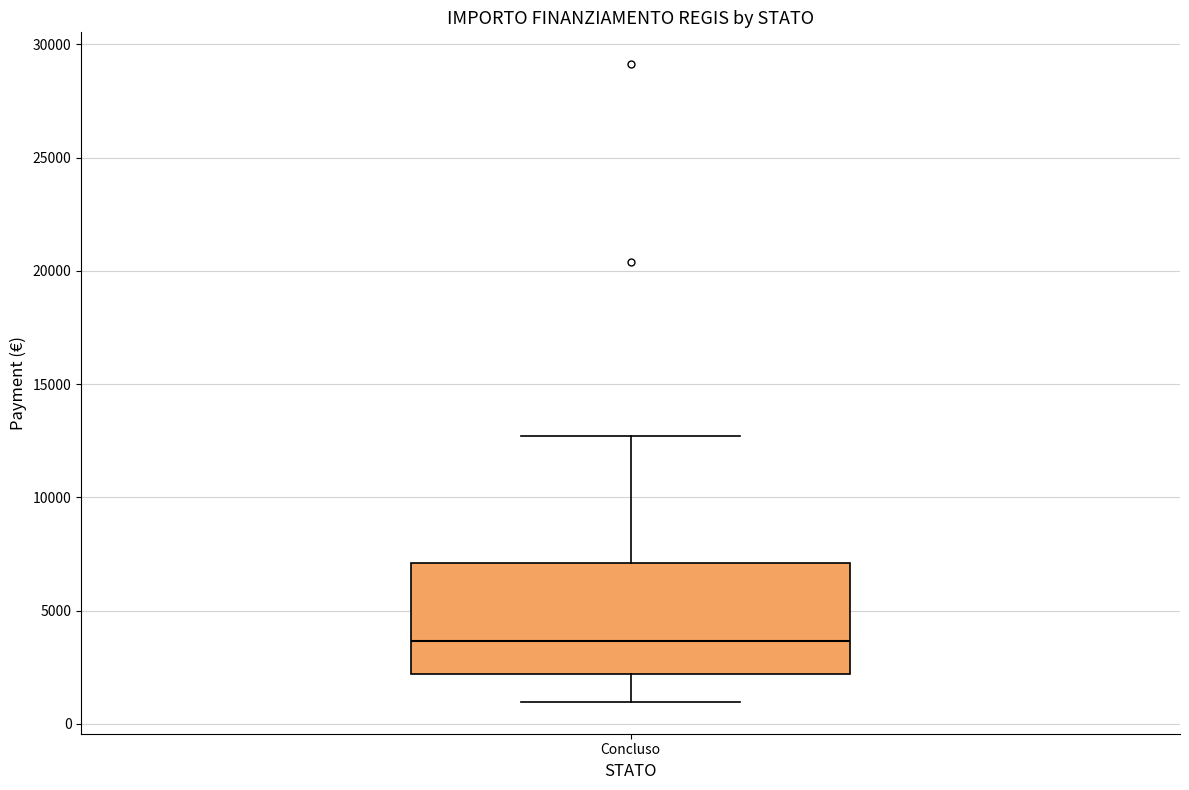

Transcribe this box plot: give where the median line is, the range the box spans, and where the two whiskers end, as read against the y-axis. The values are not printed on the chart, so give them approximately, as read against the axis.

median 3500, box 2000 to 7000, whiskers 1000 to 12500